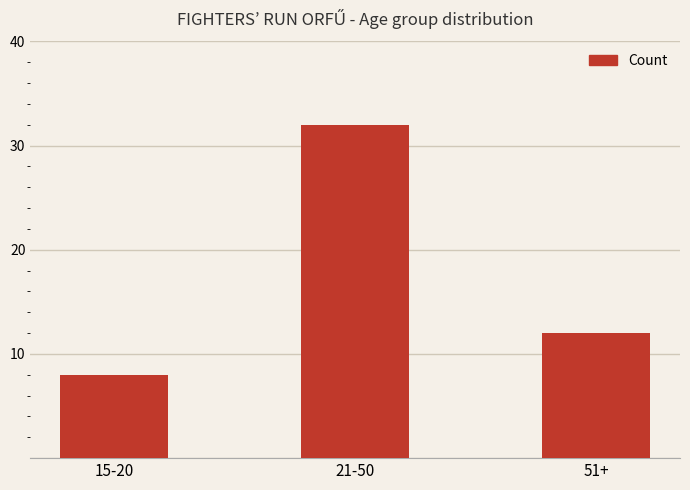

Which label corresponds to the smallest value in the chart?

15-20